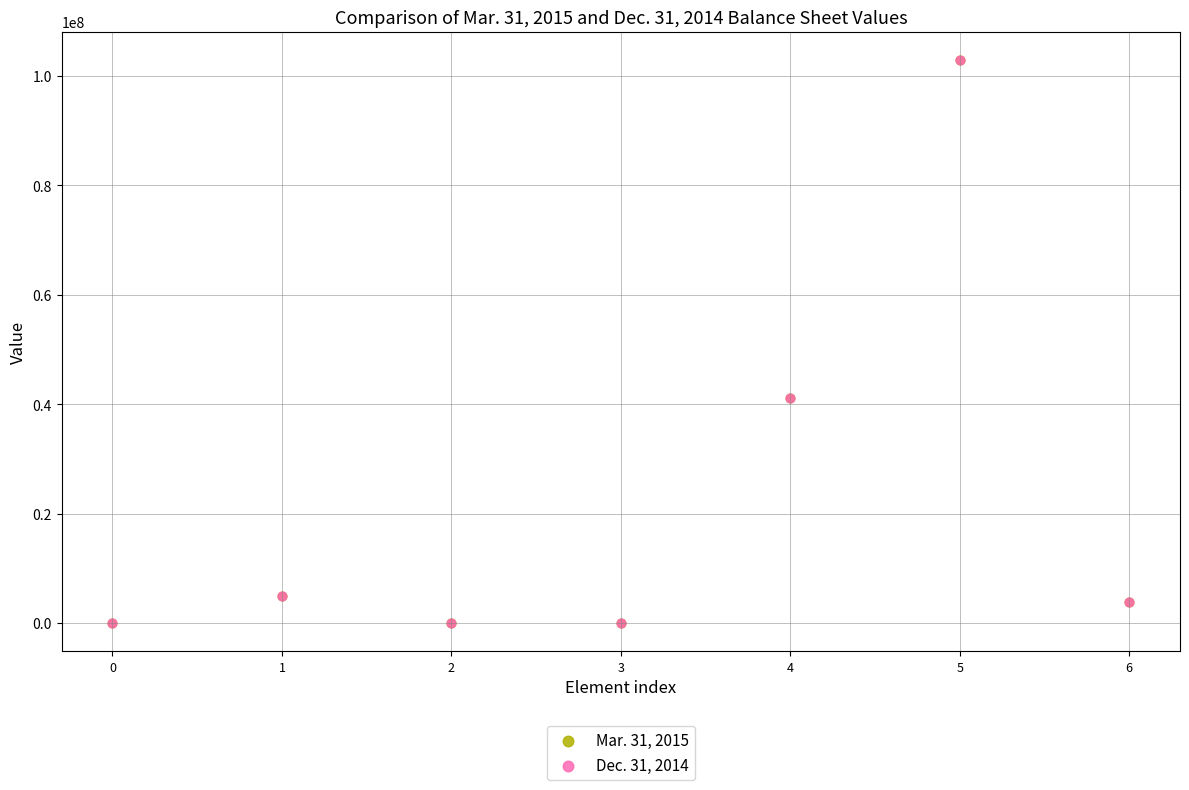

What are all the series names shown in the legend?

Mar. 31, 2015, Dec. 31, 2014